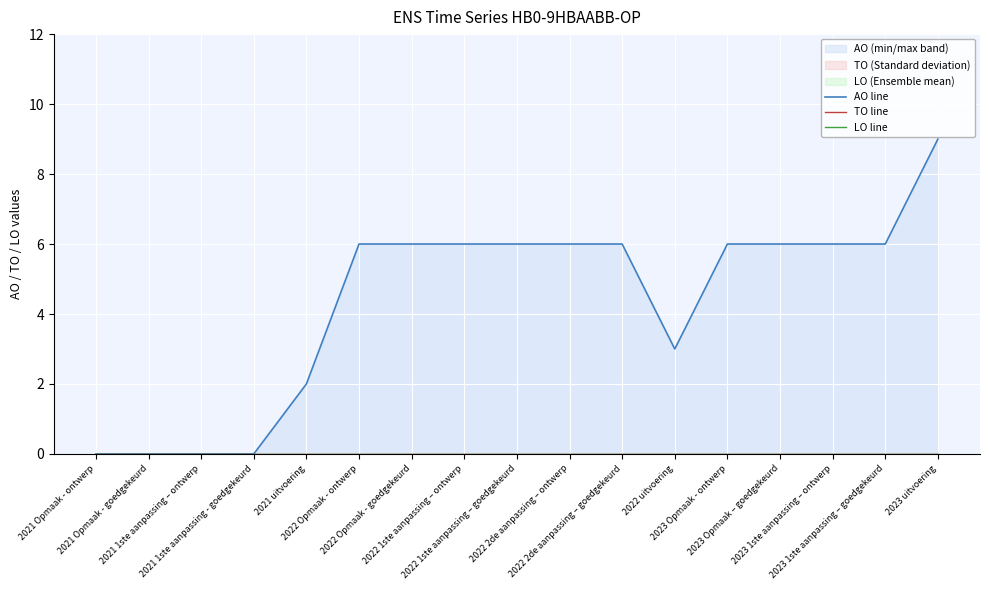

What is the total value across all series at 2022 Opmaak - goedgekeurd?

6